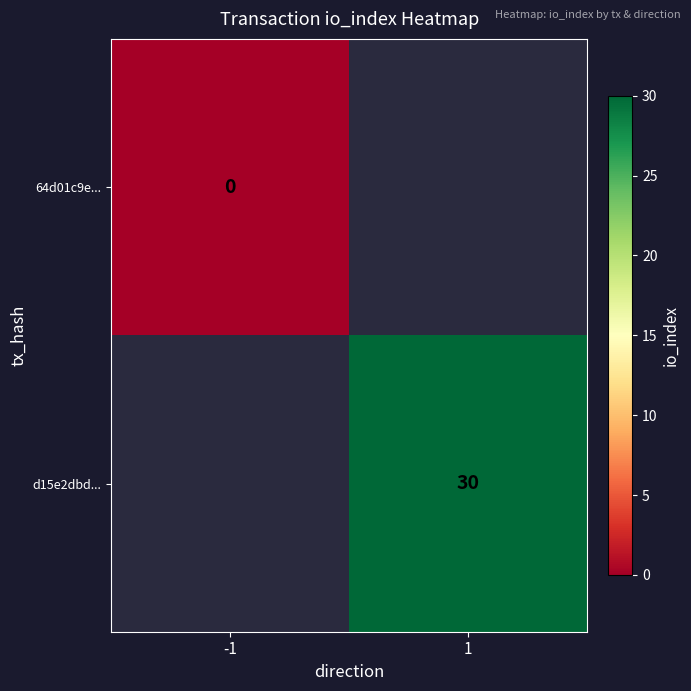

Between 1 and -1, which is larger?

-1